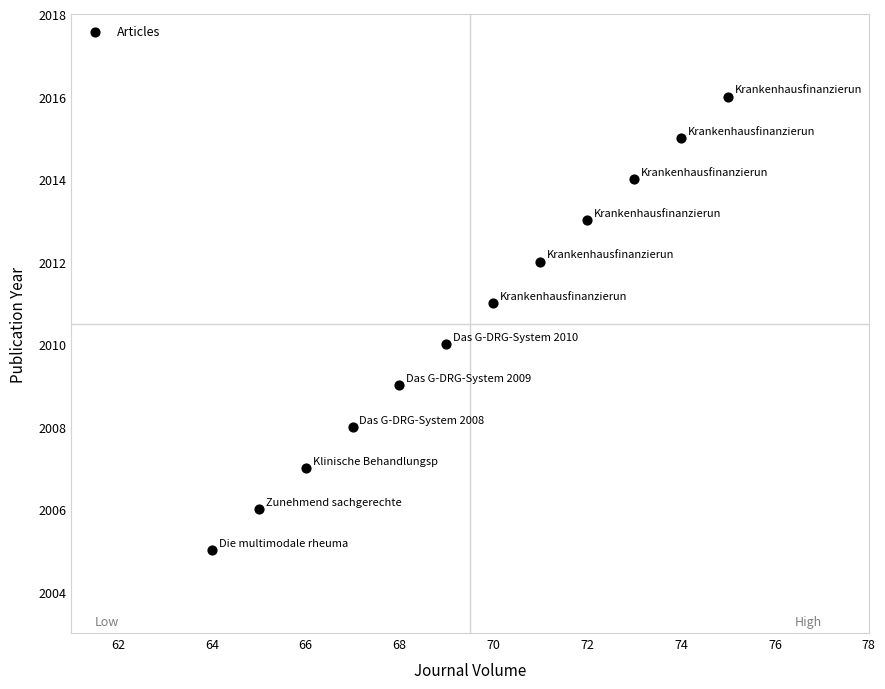

What is the average X value?

70